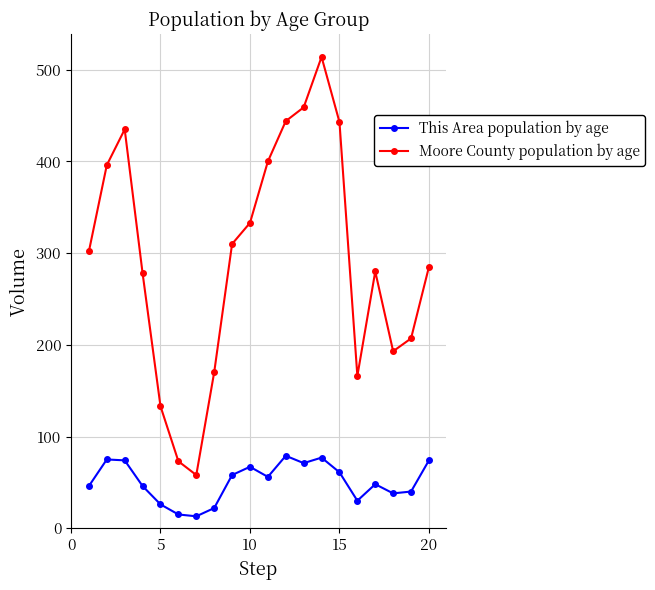

What is the difference between the second highest and second lowest values in the This Area population by age series?

62